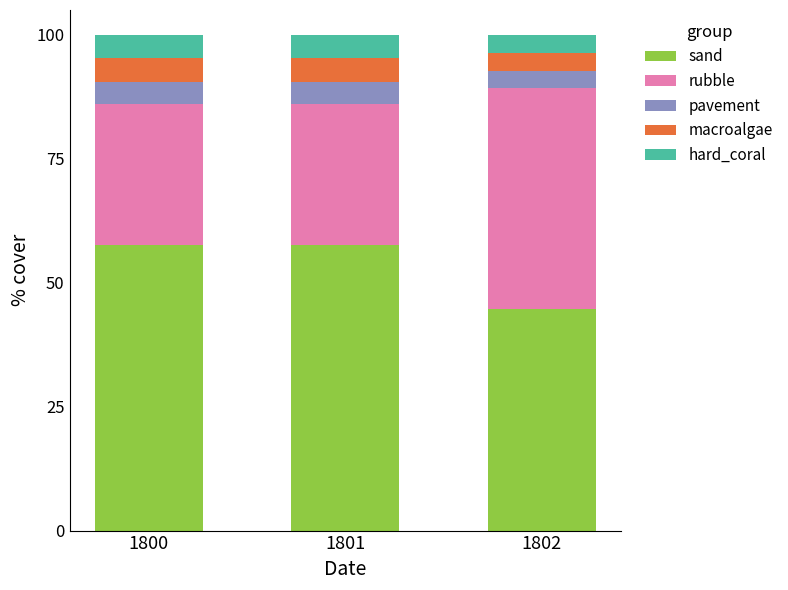

Reading right to left, what are the values for sand?

44.6	57.7	57.7